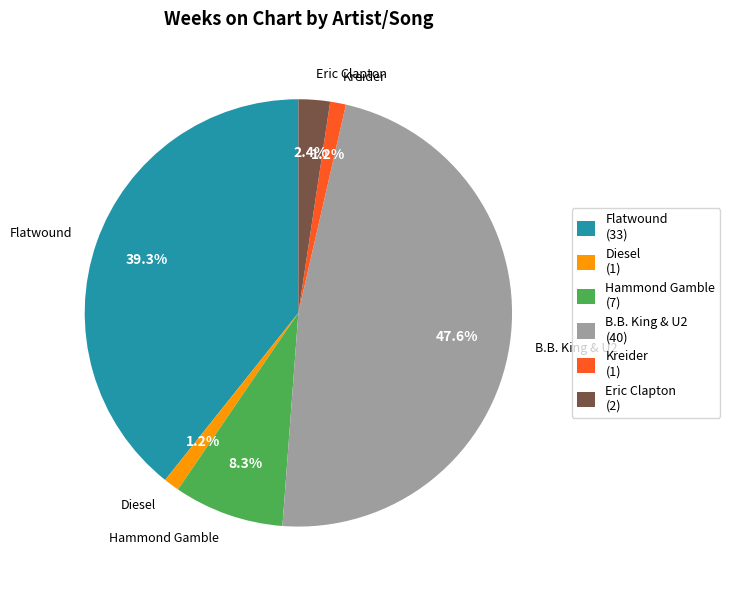

Does any single category account for the majority?

No